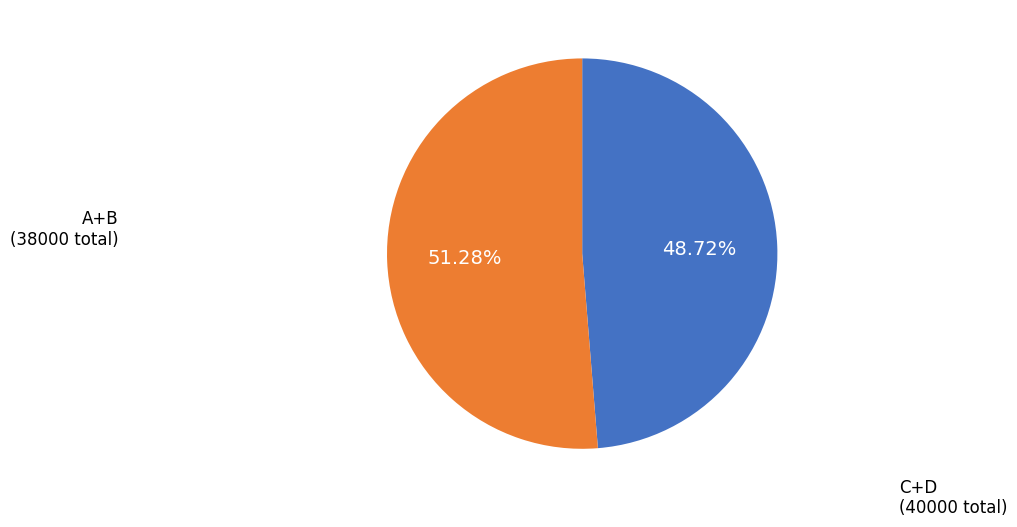

Is there a majority slice in this chart?

Yes